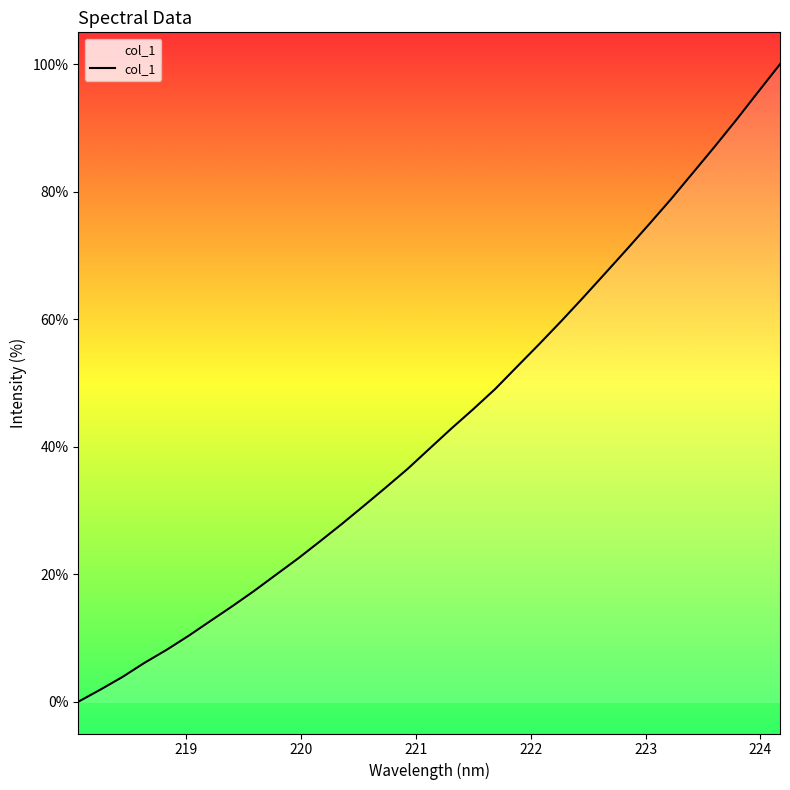

What is the maximum value shown in the chart?

100.0